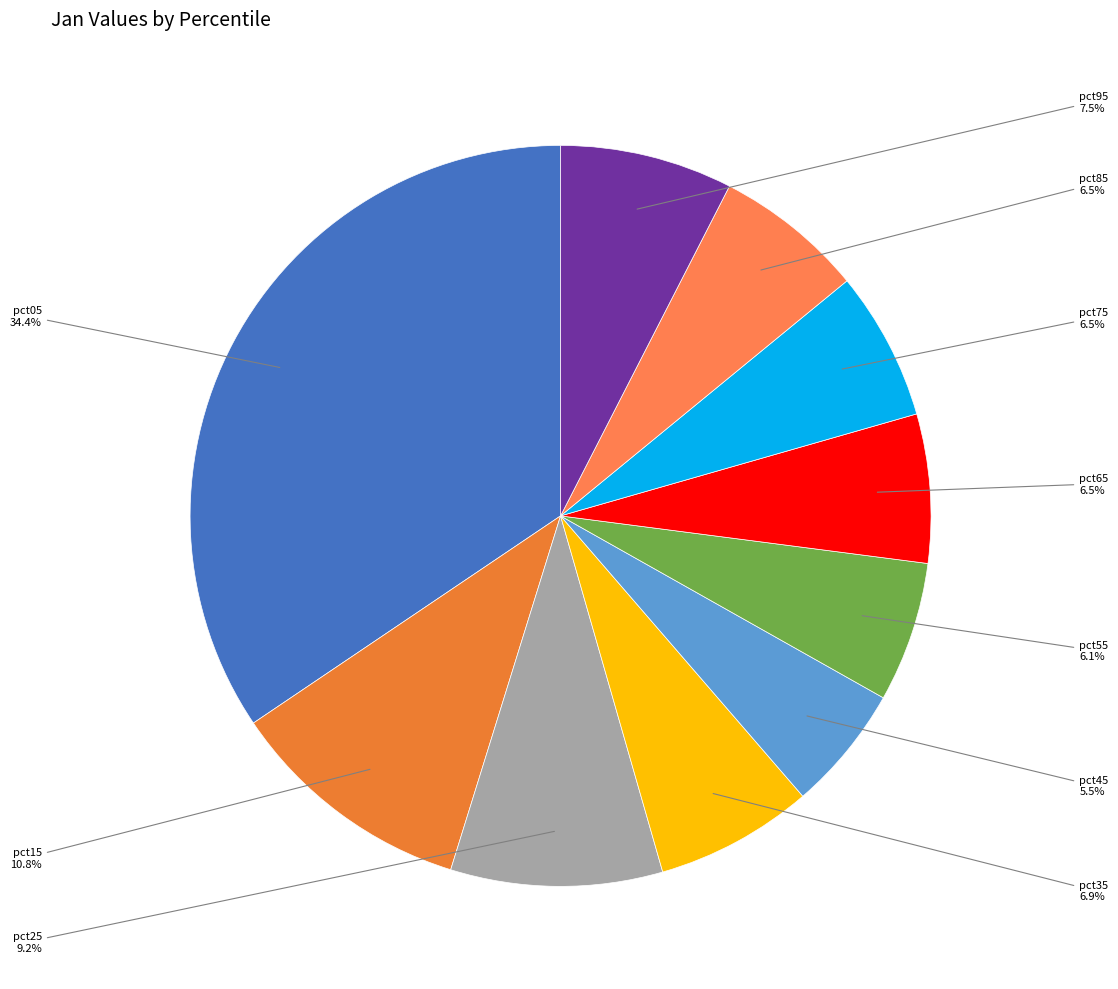

Which slice is the largest?

pct05